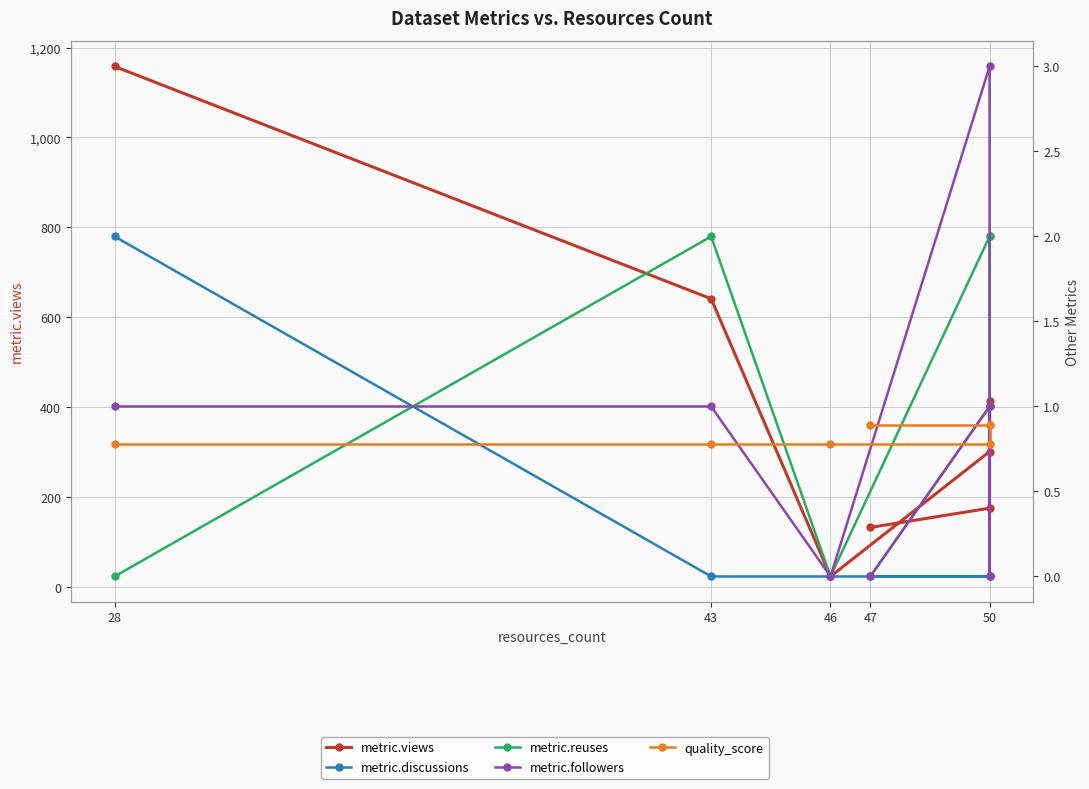

Count the number of data series in this chart.

5